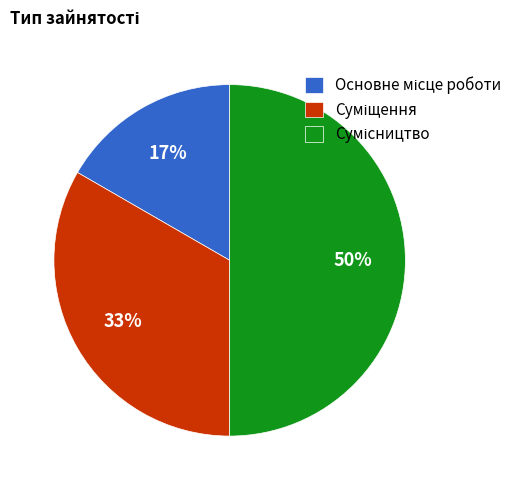

To the nearest percent, what is the difference between the largest and smallest slice percentages?

33%